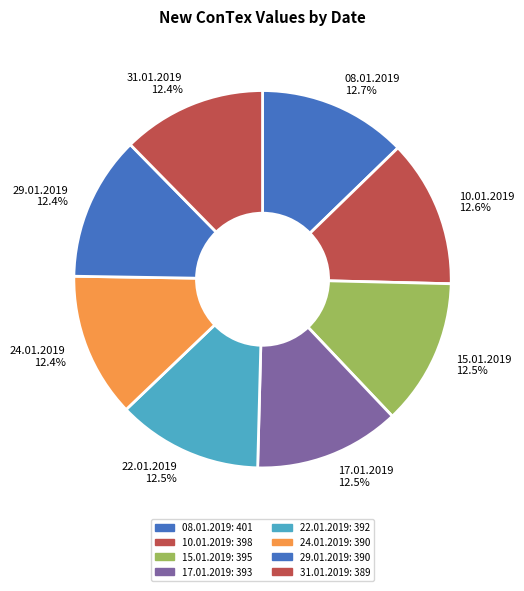

What percentage is NOT represented by 15.01.2019?

87.5%